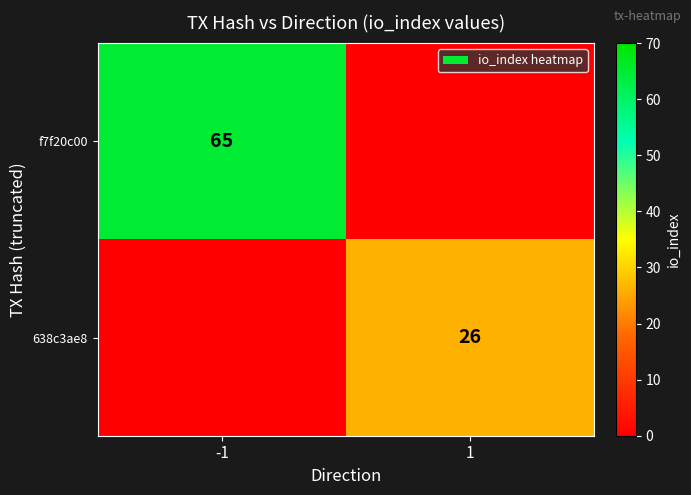

True or false: 638c3ae8 has a value of 13 at 1.

False